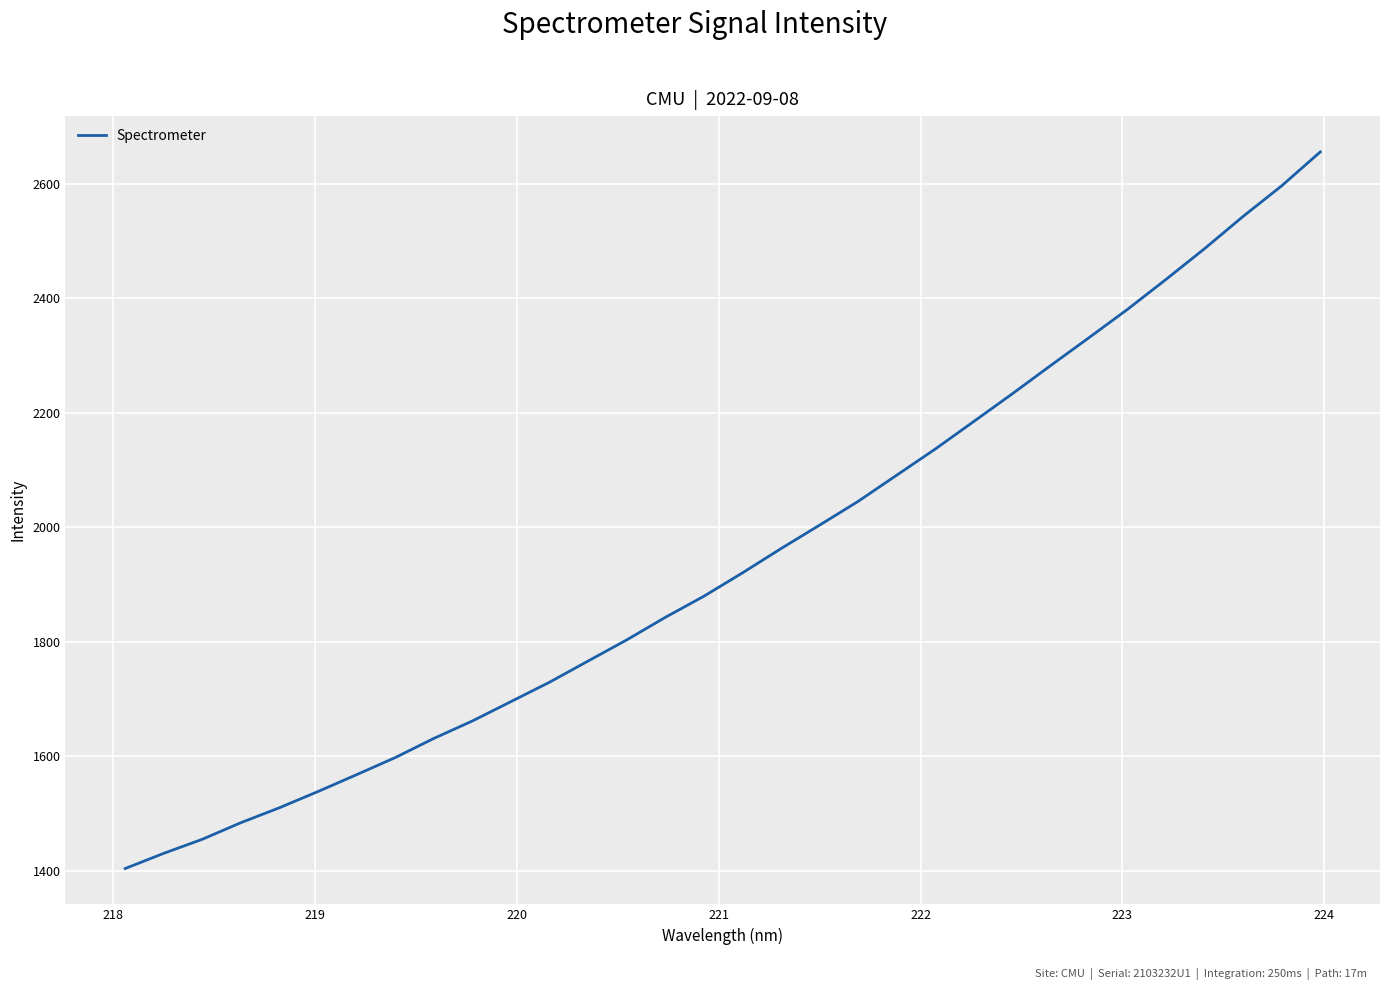

What is the average value?

1946.2